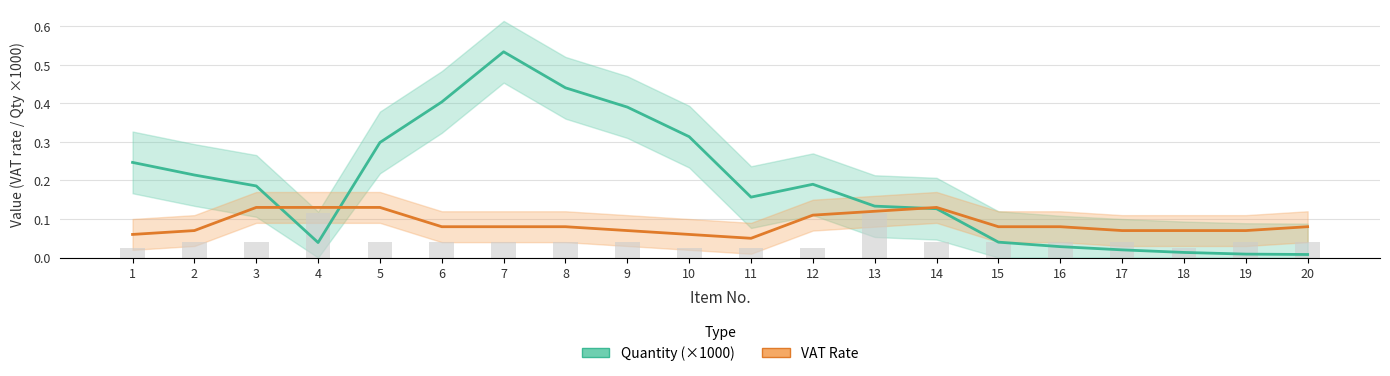

What are all the series names shown in the legend?

Quantity (×1000), VAT Rate